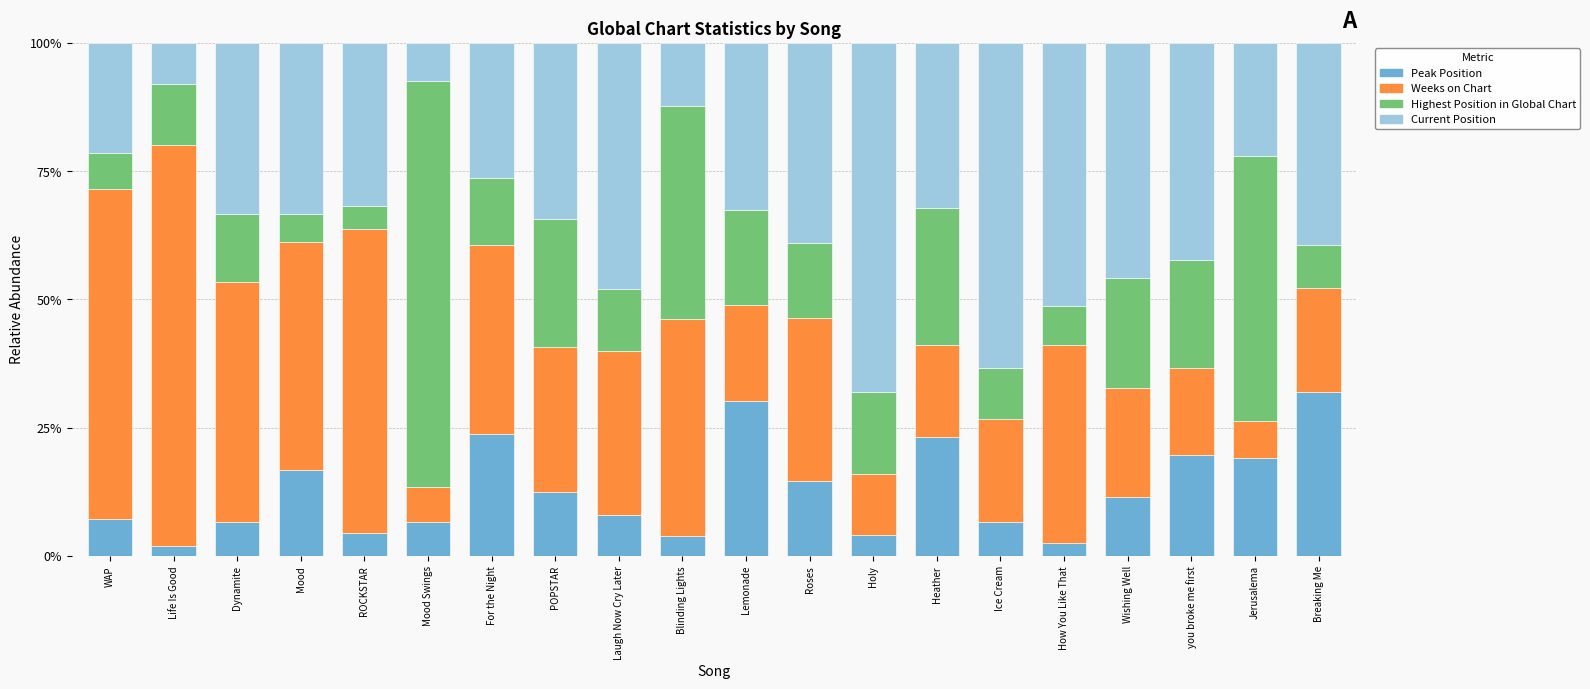

How many series are shown in this chart?

4